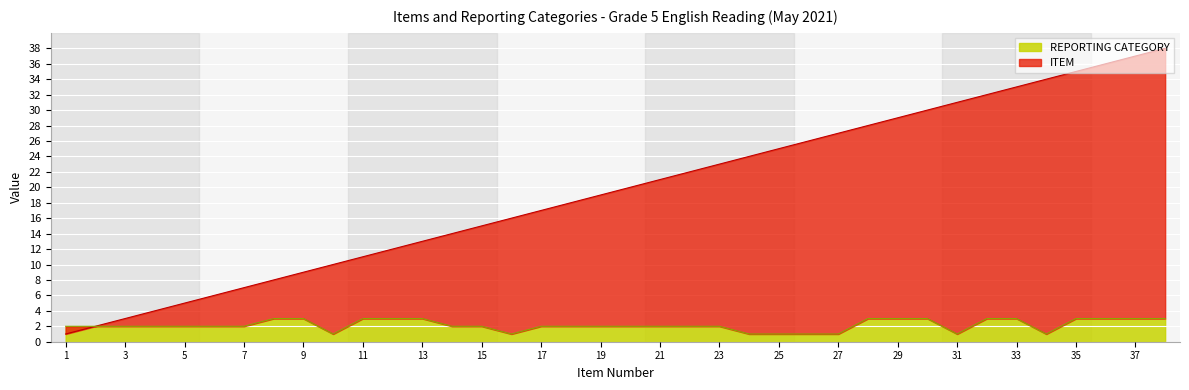

Reading left to right, extract all data points from this chart.

ITEM: 1=1	2=2	3=3	4=4	5=5	6=6	7=7	8=8	9=9	10=10	11=11	12=12	13=13	14=14	15=15	16=16	17=17	18=18	19=19	20=20	21=21	22=22	23=23	24=24	25=25	26=26	27=27	28=28	29=29	30=30	31=31	32=32	33=33	34=34	35=35	36=36	37=37	38=38
REPORTING CATEGORY: 1=2	2=2	3=2	4=2	5=2	6=2	7=2	8=3	9=3	10=1	11=3	12=3	13=3	14=2	15=2	16=1	17=2	18=2	19=2	20=2	21=2	22=2	23=2	24=1	25=1	26=1	27=1	28=3	29=3	30=3	31=1	32=3	33=3	34=1	35=3	36=3	37=3	38=3